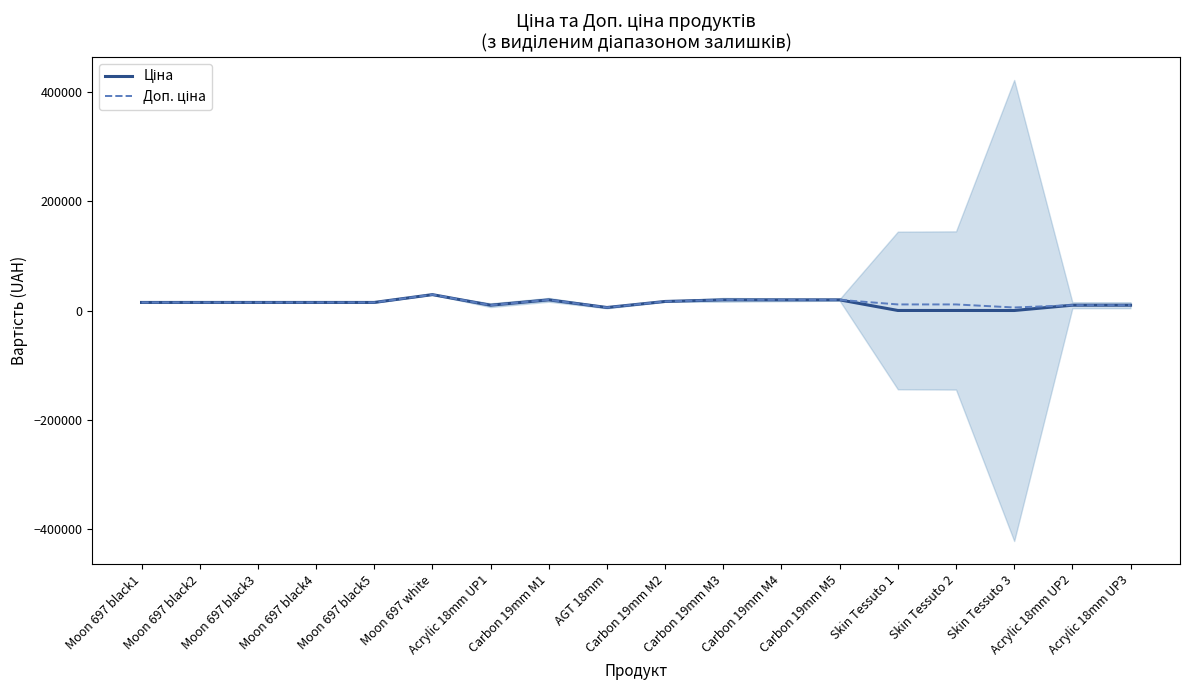

What is the label of the 1st point from the left?

Moon 697 black1